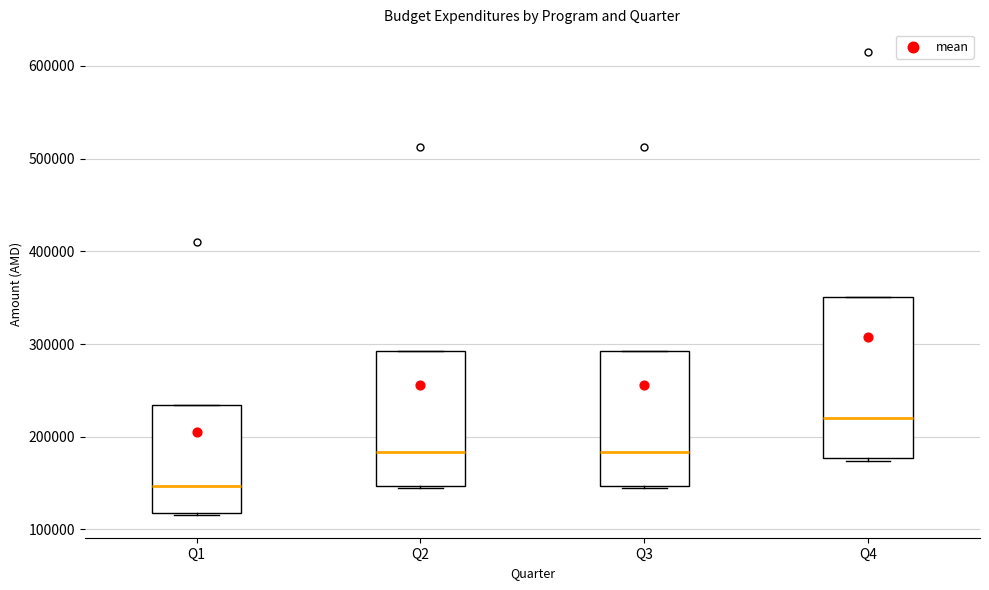

Which box is the tallest, from its lower edge to its upper edge?

Q4